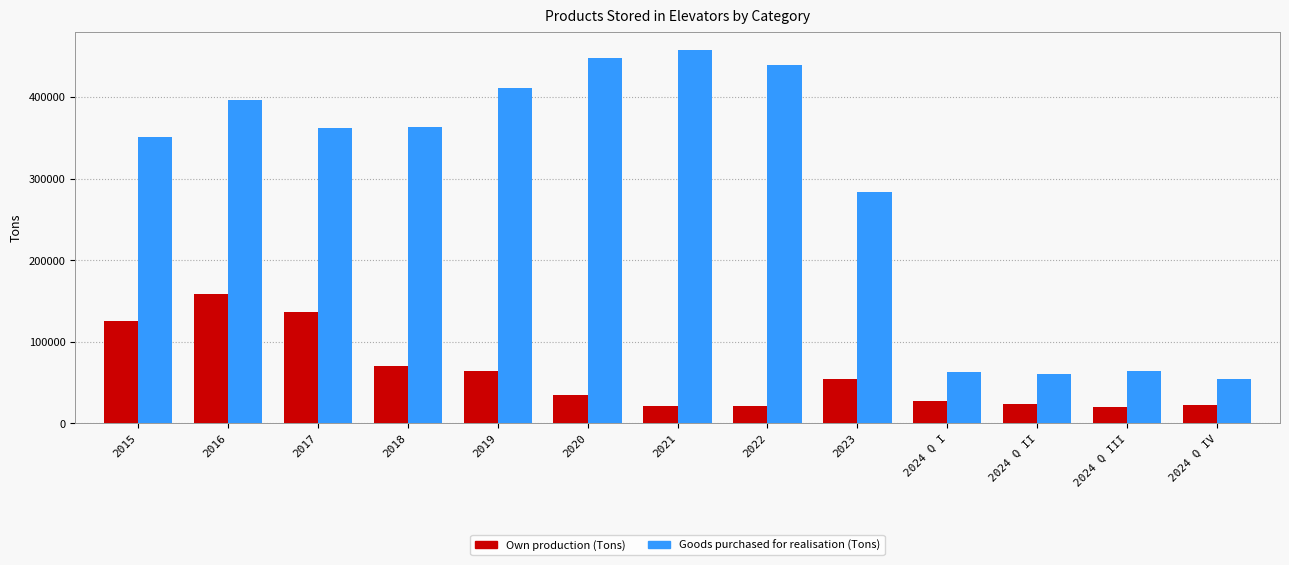

Which series changed the most between 2018 and 2024 Q IV?

Goods purchased for realisation (Tons)